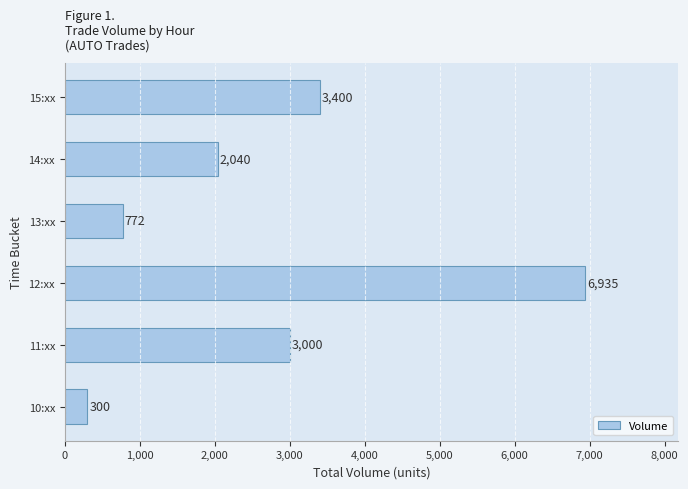

Count the number of data series in this chart.

1